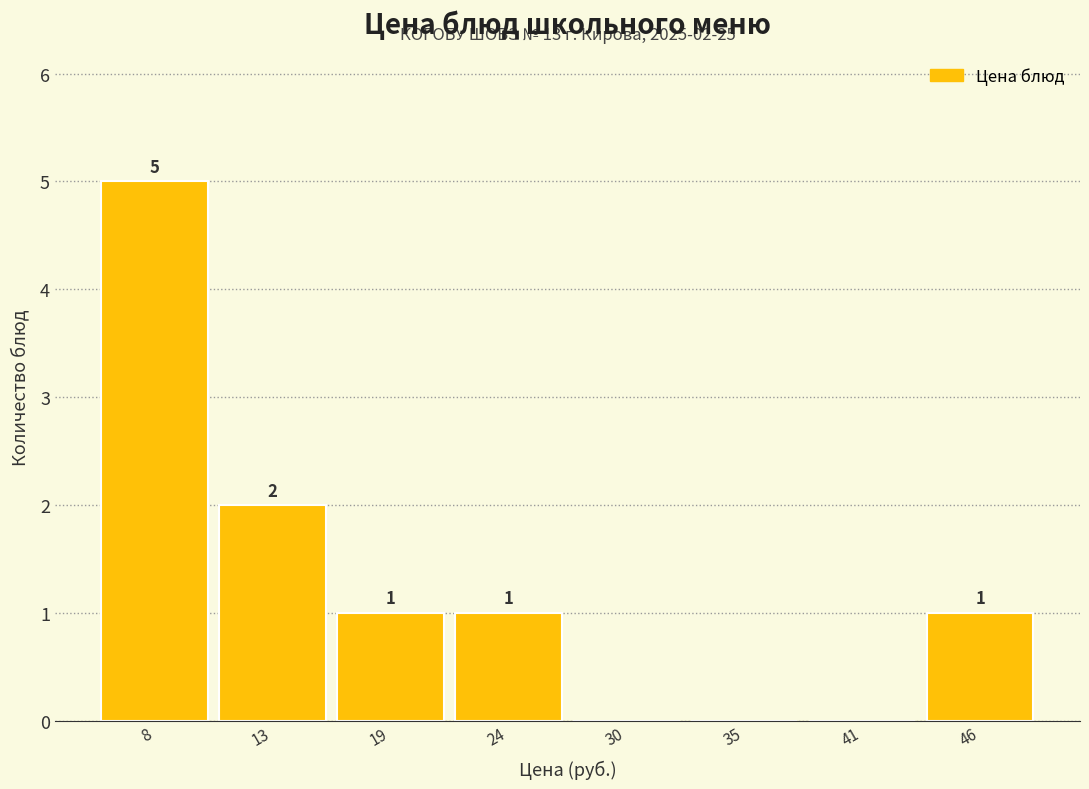

Which range on the x-axis has the tallest bar?

5 to 10